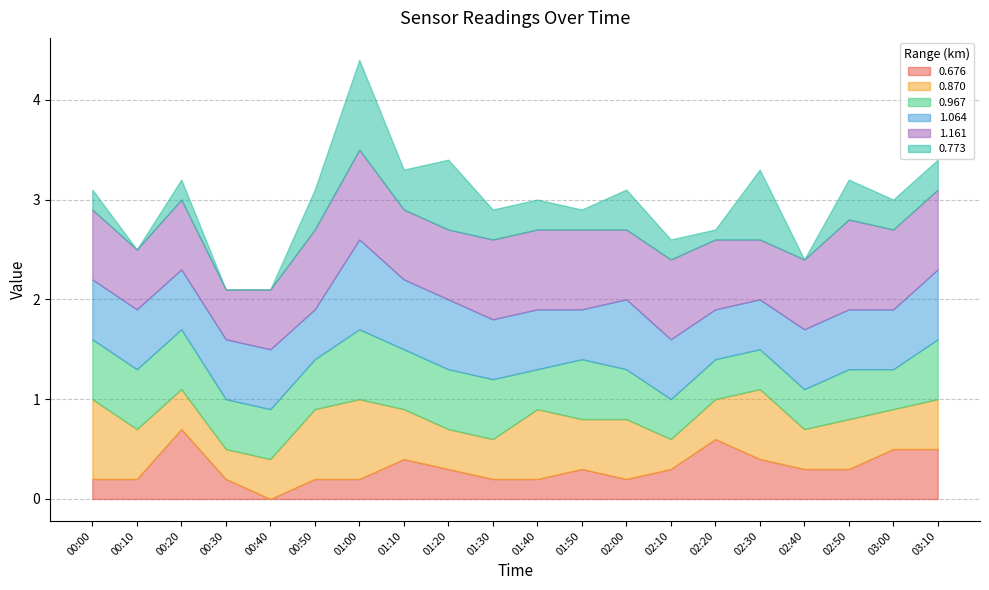

True or false: 0.870 has a value of 0.7 at 01:20.

False